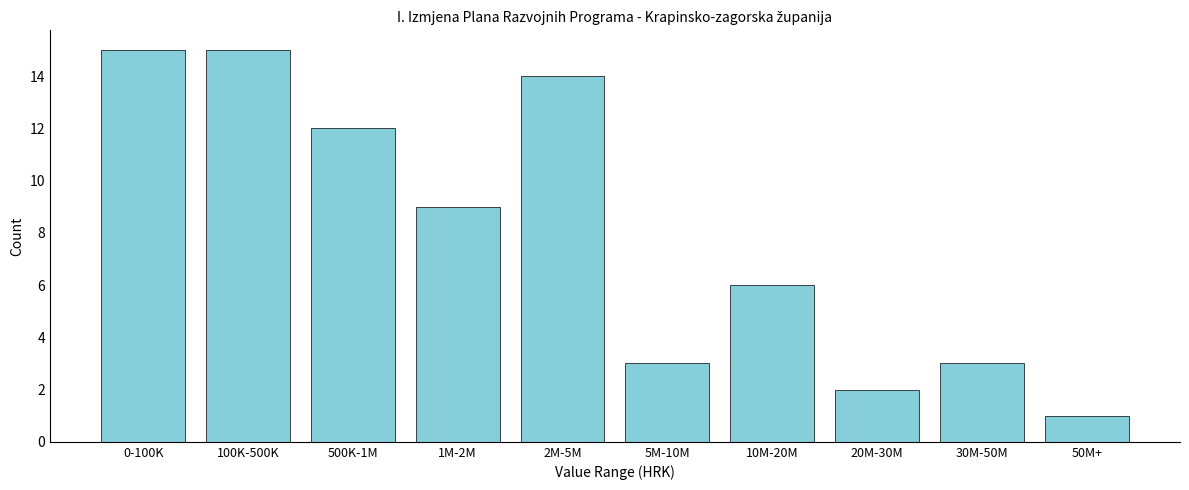

Reading left to right, transcribe all the data shown in this chart.

0-100K=15	100K-500K=15	500K-1M=12	1M-2M=9	2M-5M=14	5M-10M=3	10M-20M=6	20M-30M=2	30M-50M=3	50M+=1